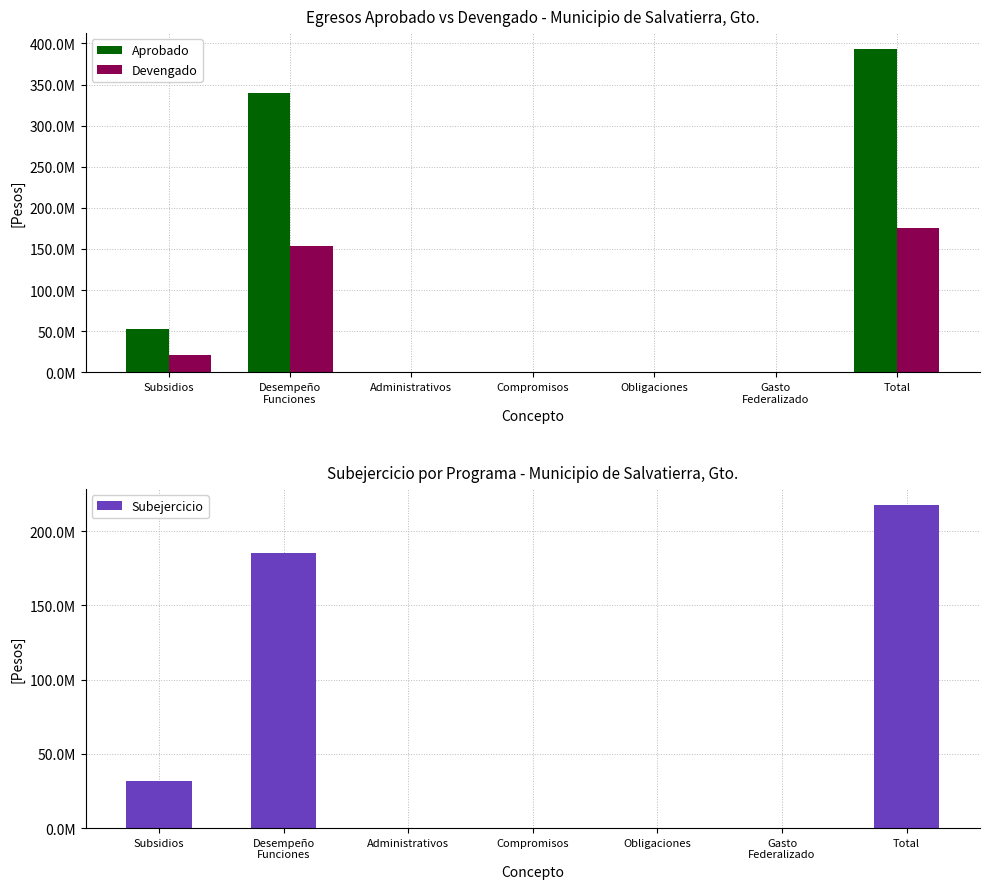

The Devengado series shows -107267812.3 at Obligaciones. True or false?

False